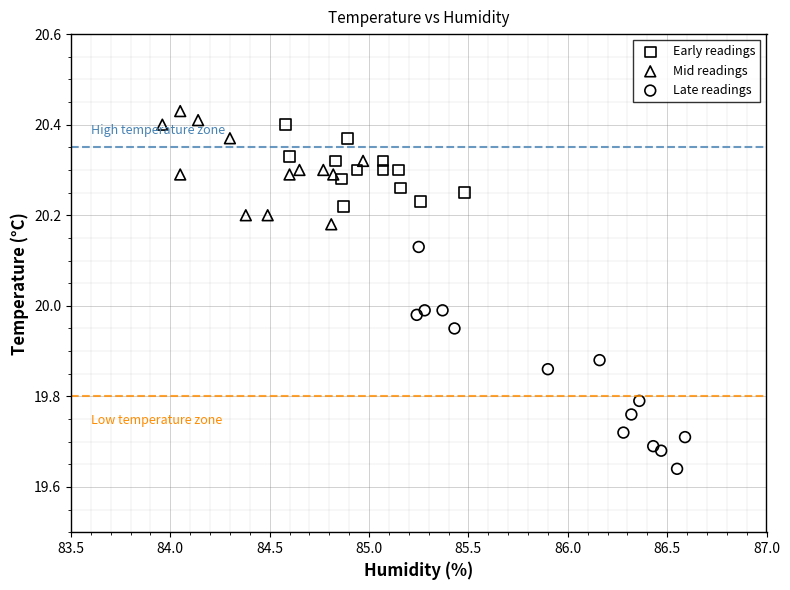

Which series reaches the minimum Y coordinate?

Late readings